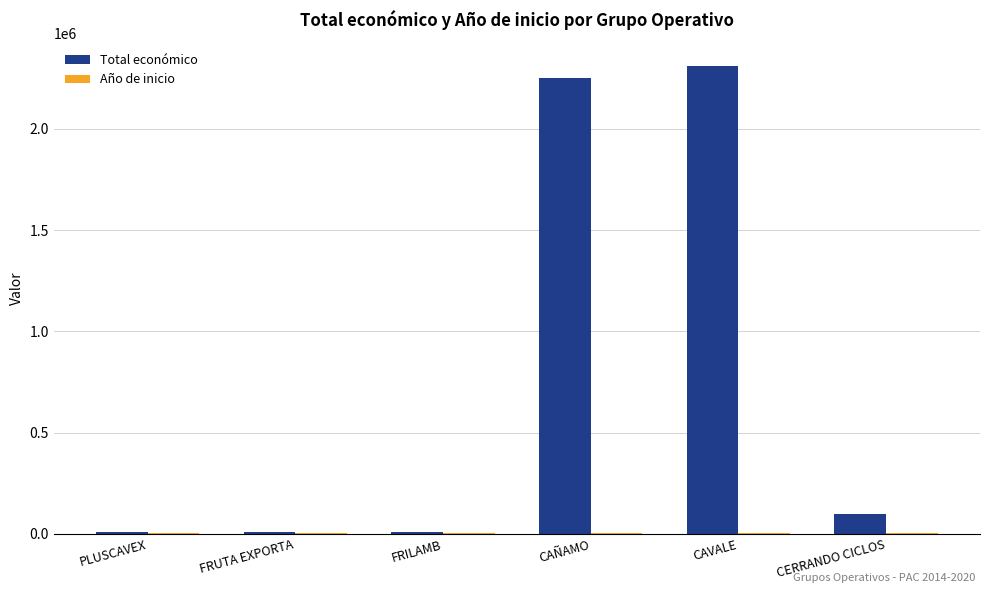

What is the sum of all Total económico values?

4688961